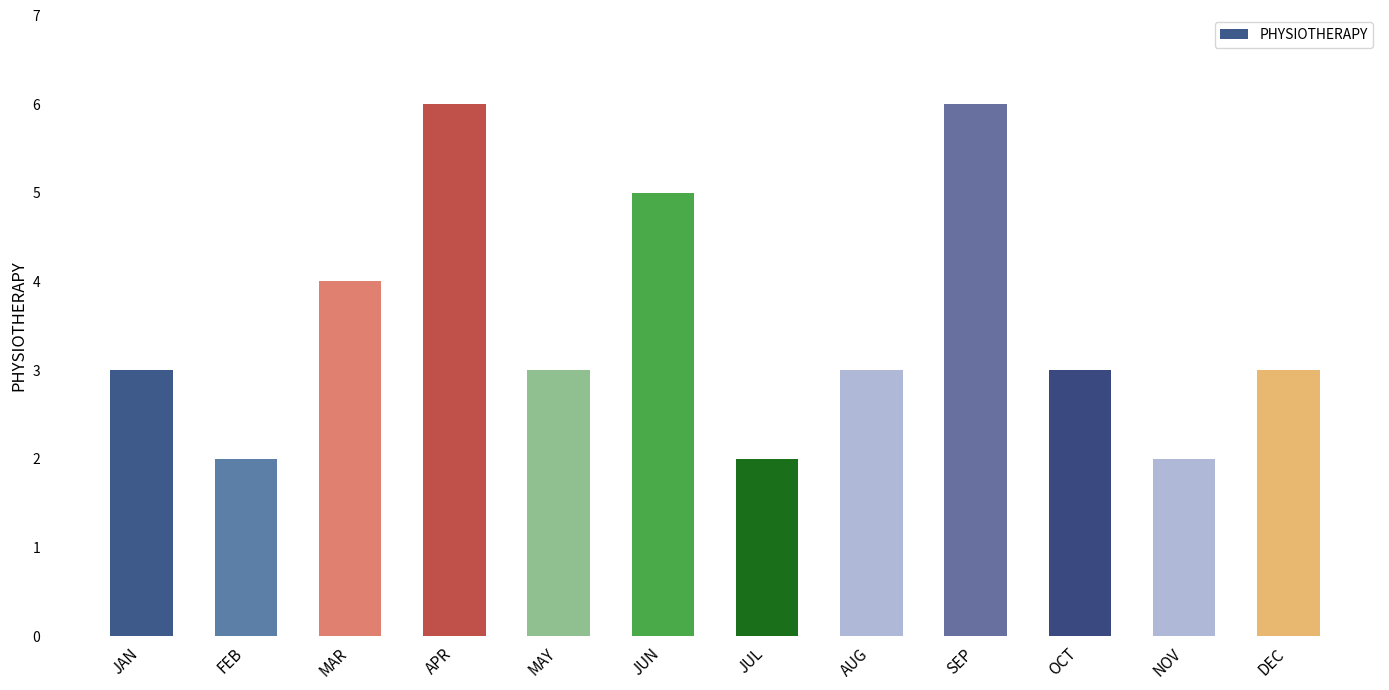

Read the value at APR.

6